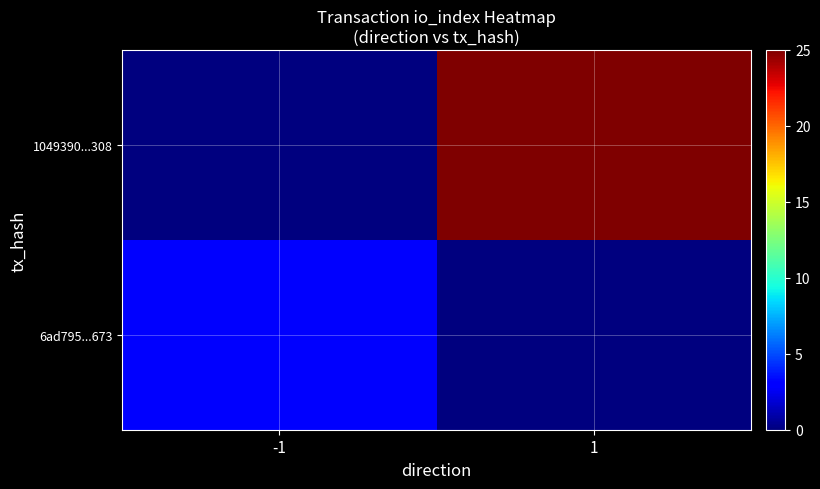

What is the maximum value shown in the chart?

25